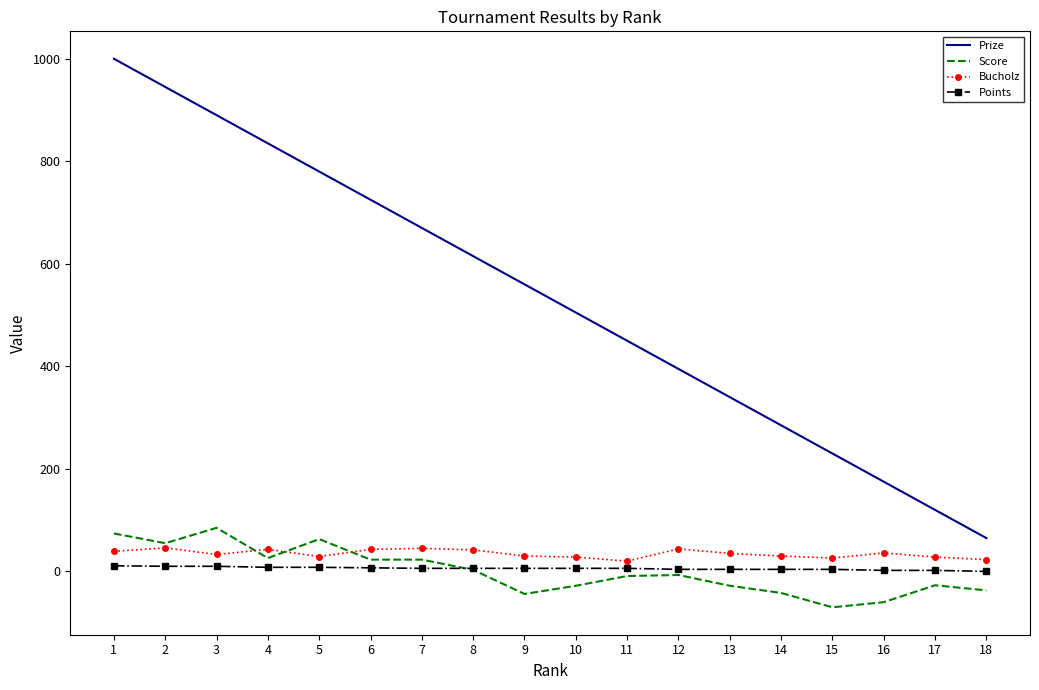

Rank the series by their maximum value, from highest to lowest.

Prize, Score, Bucholz, Points